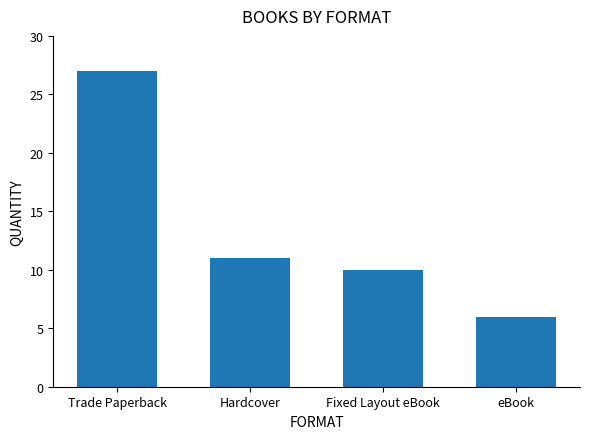

Which label corresponds to the largest value in the chart?

Trade Paperback